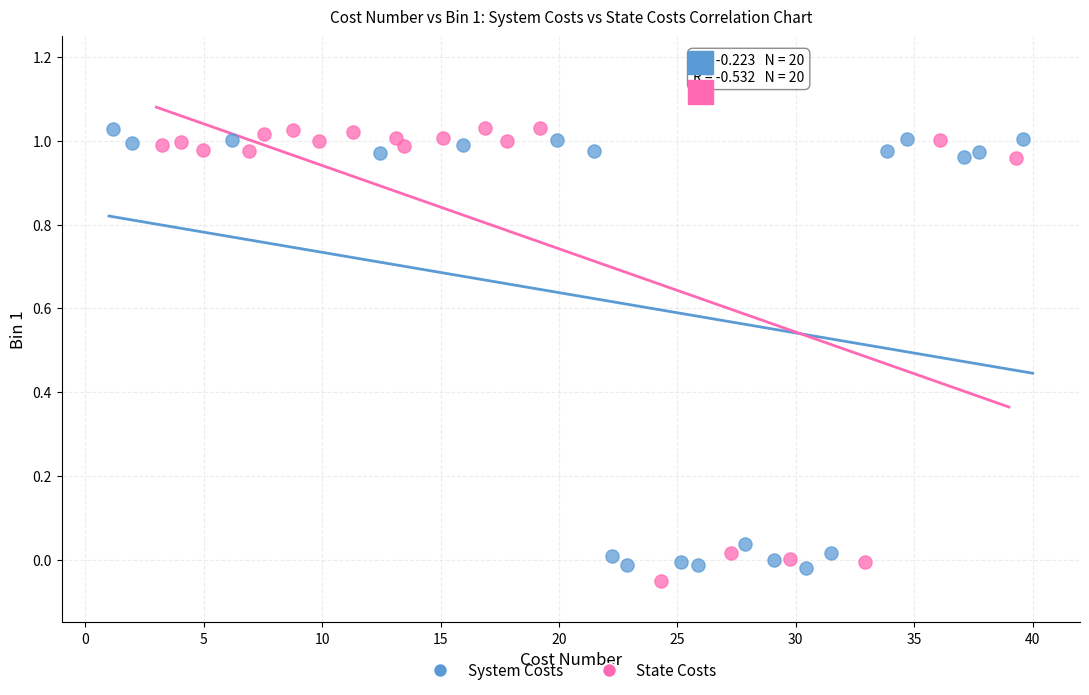

Which series has the largest Y range (max minus min)?

State Costs